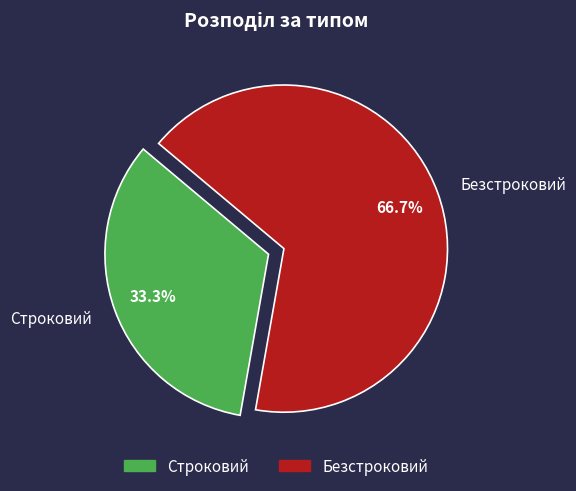

To the nearest percent, what is the average slice percentage?

50%